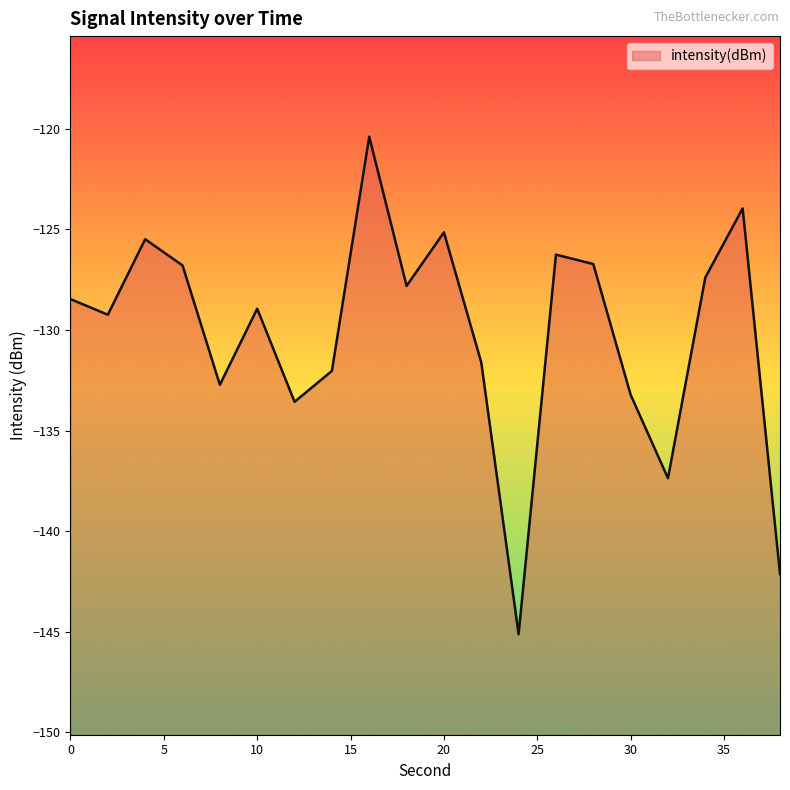

List the labels in order of value, largest first.

16, 36, 20, 4, 26, 28, 6, 34, 18, 0, 10, 2, 22, 14, 8, 30, 12, 32, 38, 24